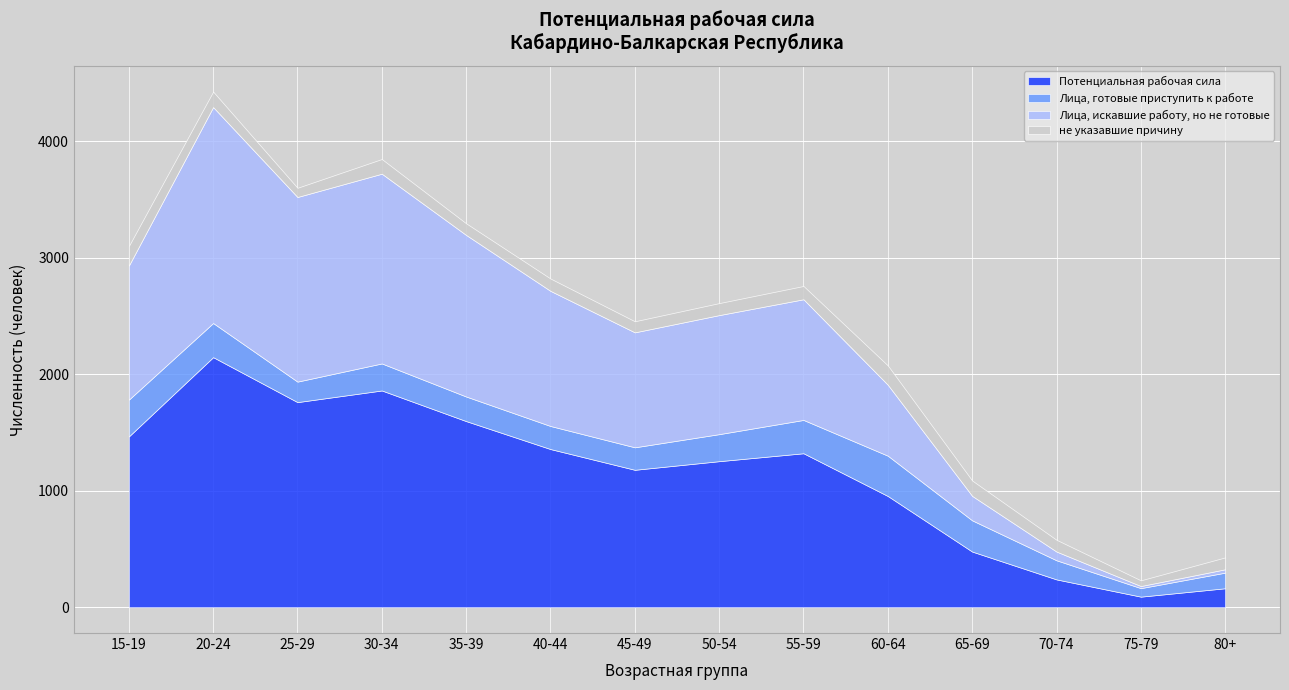

Reading right to left, what are all the values shown in this chart?

Потенциальная рабочая сила: 80+=163	75-79=91	70-74=239	65-69=478	60-64=955	55-59=1322	50-54=1254	45-49=1180	40-44=1358	35-39=1598	30-34=1861	25-29=1761	20-24=2147	15-19=1466
Лица, готовые приступить к работе: 80+=134	75-79=73	70-74=164	65-69=268	60-64=346	55-59=286	50-54=232	45-49=193	40-44=198	35-39=211	30-34=232	25-29=176	20-24=293	15-19=316
Лица, искавшие работу, но не готовые: 80+=29	75-79=18	70-74=75	65-69=210	60-64=609	55-59=1036	50-54=1022	45-49=987	40-44=1160	35-39=1387	30-34=1629	25-29=1585	20-24=1854	15-19=1150
не указавшие причину: 80+=102	75-79=49	70-74=101	65-69=132	60-64=166	55-59=114	50-54=103	45-49=95	40-44=106	35-39=100	30-34=126	25-29=79	20-24=133	15-19=168